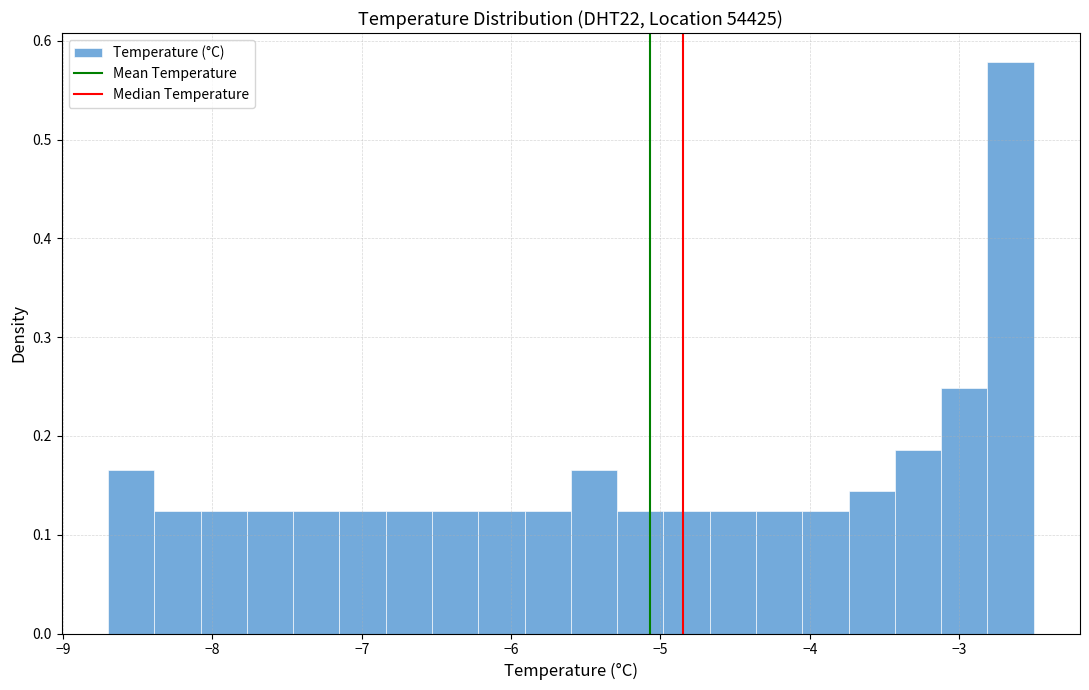

Read against the x-axis, roughly where is the centre of the tallest bar?

-2.7